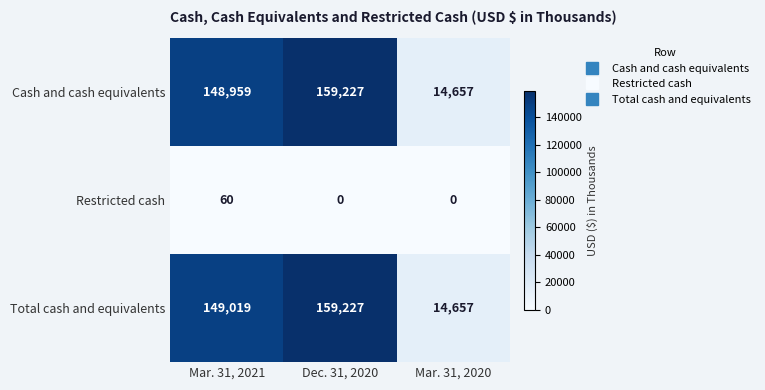

Where is Cash and cash equivalents nearest to the value 86942?

Mar. 31, 2021